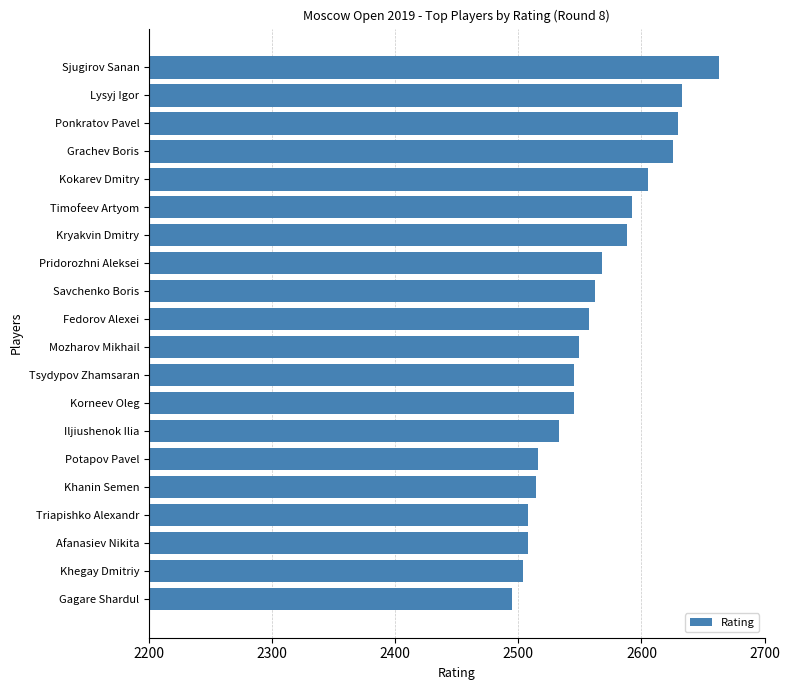

Reading bottom to top, transcribe all the data shown in this chart.

2495	2504	2508	2508	2514	2516	2533	2545	2545	2549	2557	2562	2568	2588	2592	2605	2626	2630	2633	2663